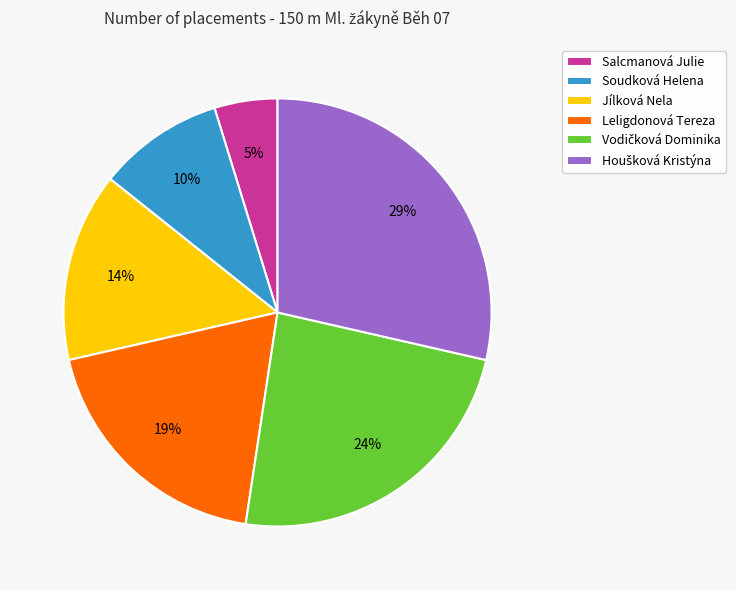

Between Salcmanová Julie and Leligdonová Tereza, which is larger?

Leligdonová Tereza